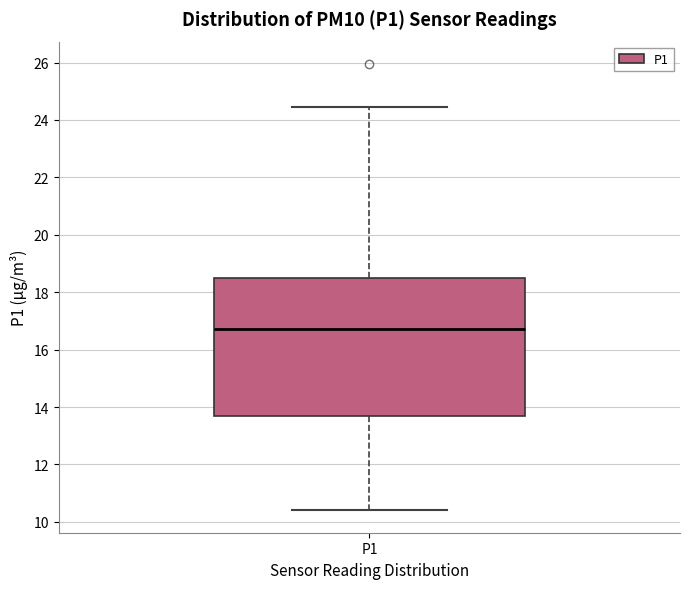

Where is the lower edge of the box for P1 on the y-axis? The values are not printed on the chart, so give them approximately, as read against the axis.

13.6